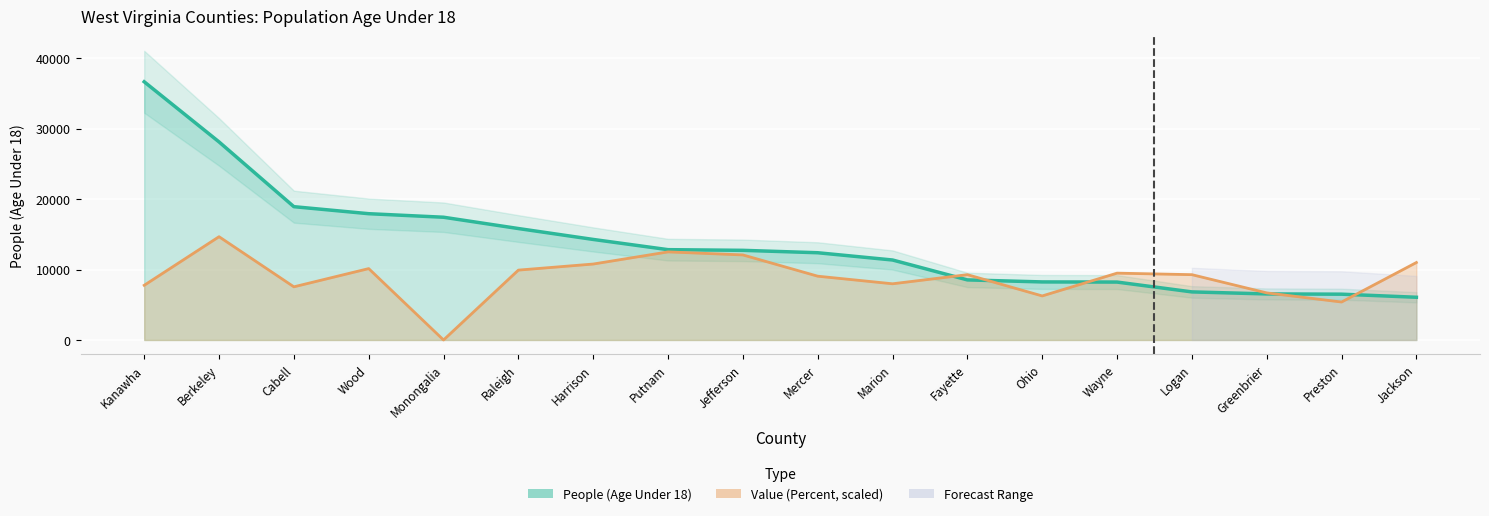

How many categories are shown in the chart?

18